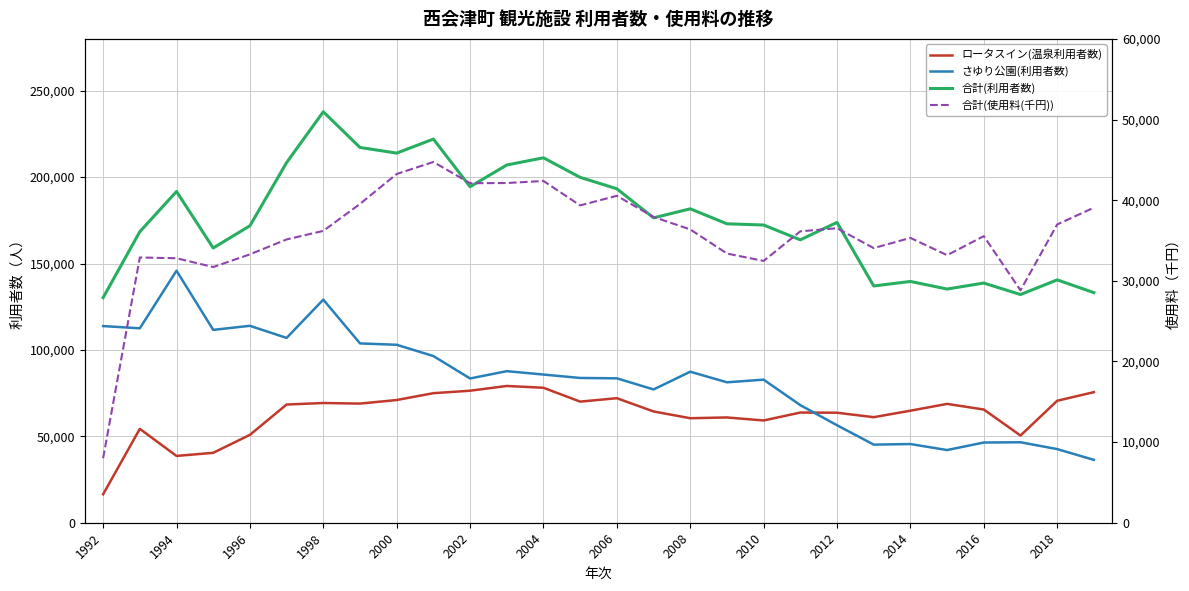

Count the number of categories in the chart.

28